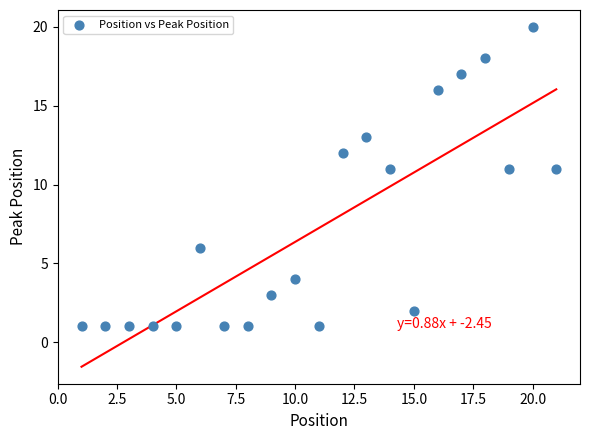

What is the range of Y values (max minus min)?

19